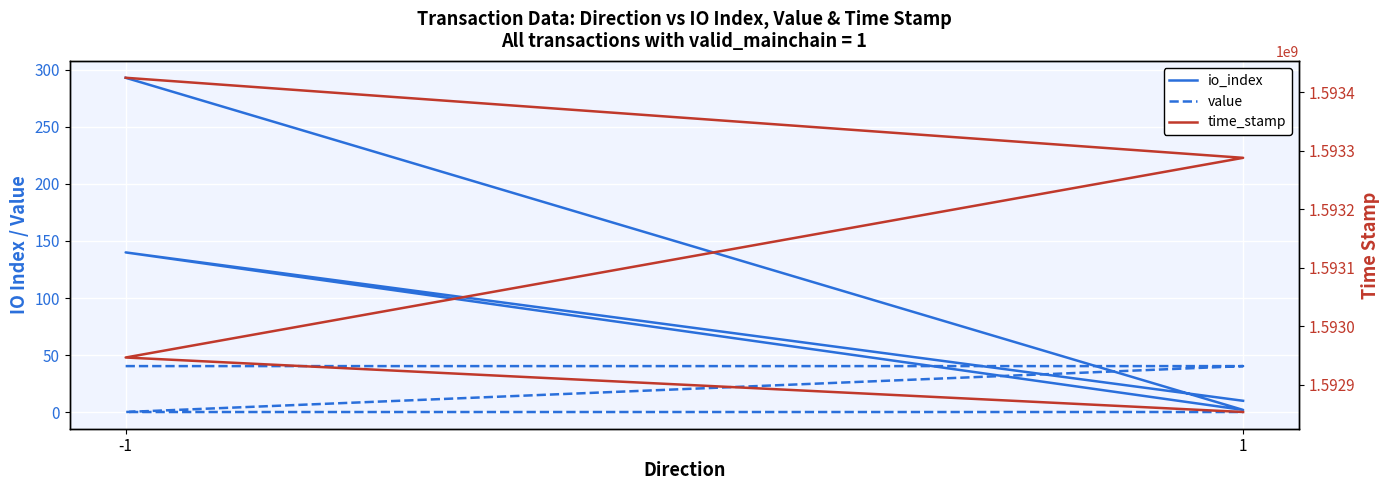

At how many categories does at least one series exceed 565840834?

4